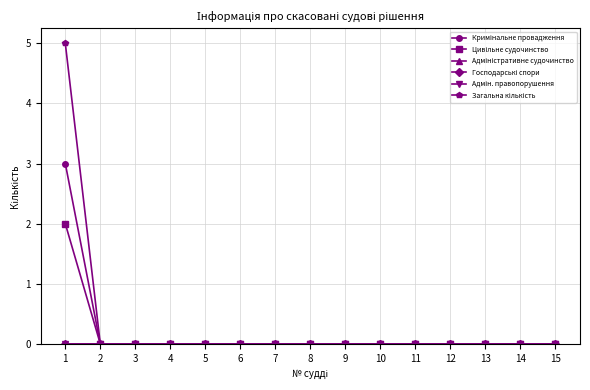

Is this an area chart (filled region under the line)?

No